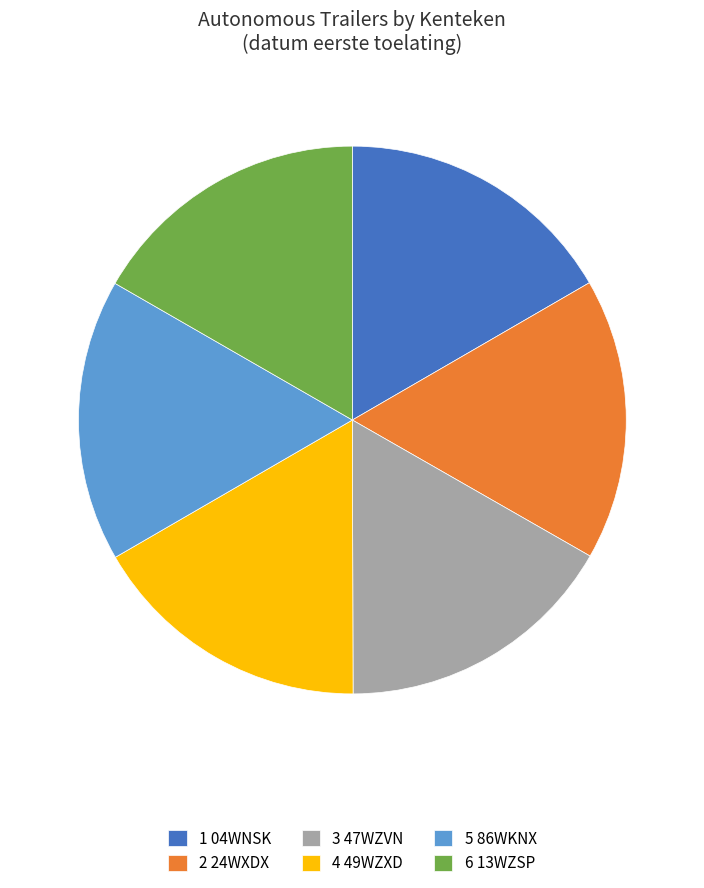

How many slices are in this pie chart?

6